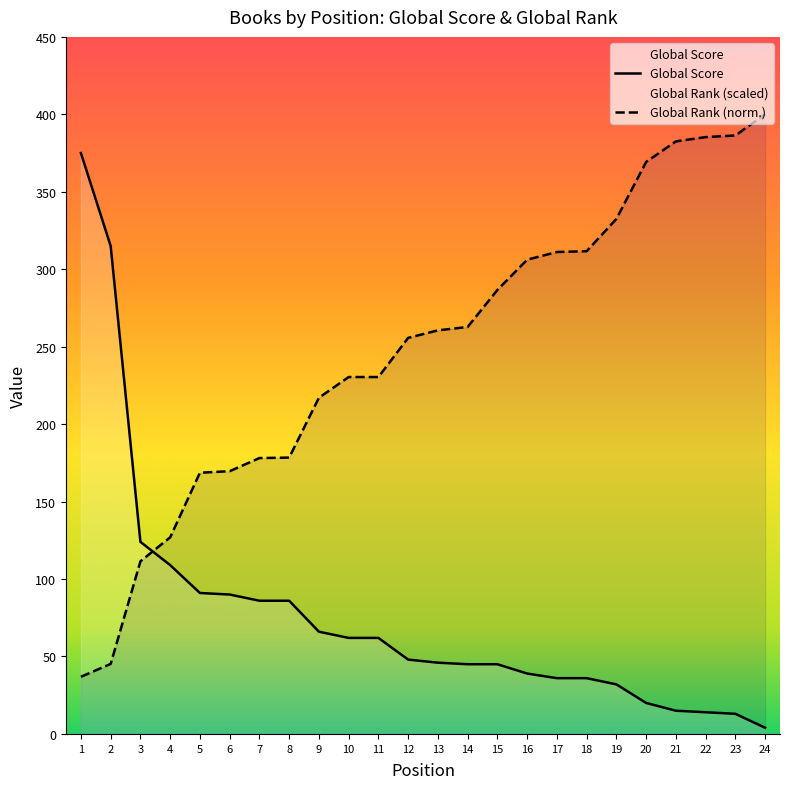

Does the chart display data point markers on the line(s)?

No